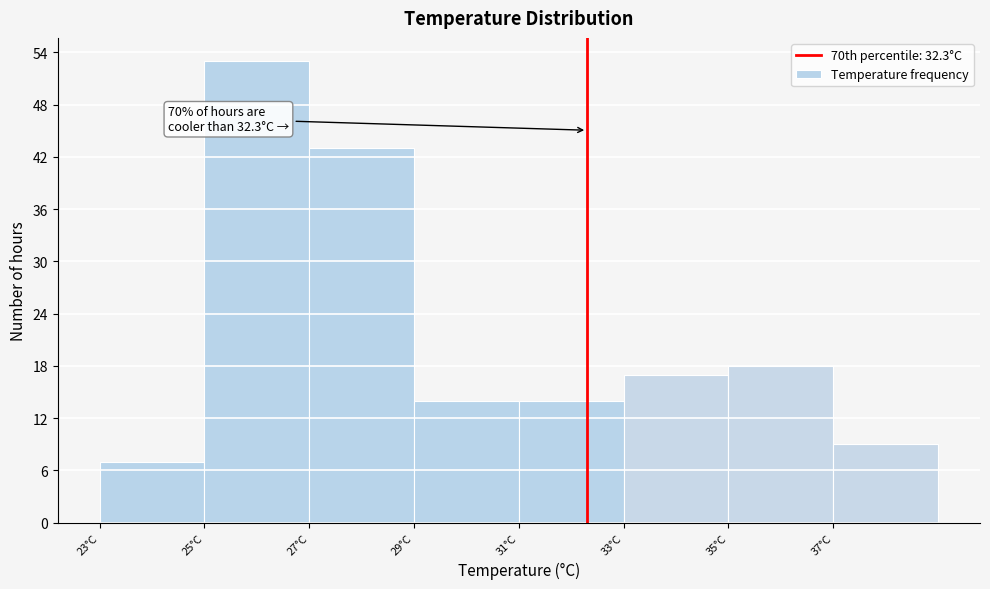

Over which range of the x-axis is the bar tallest?

25 to 27